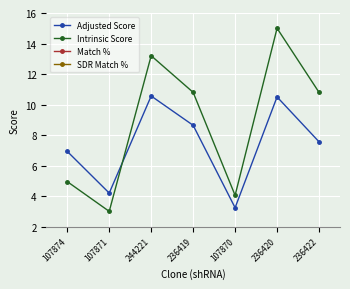

What is the spread (max minus min) of values at 107874?

95.0